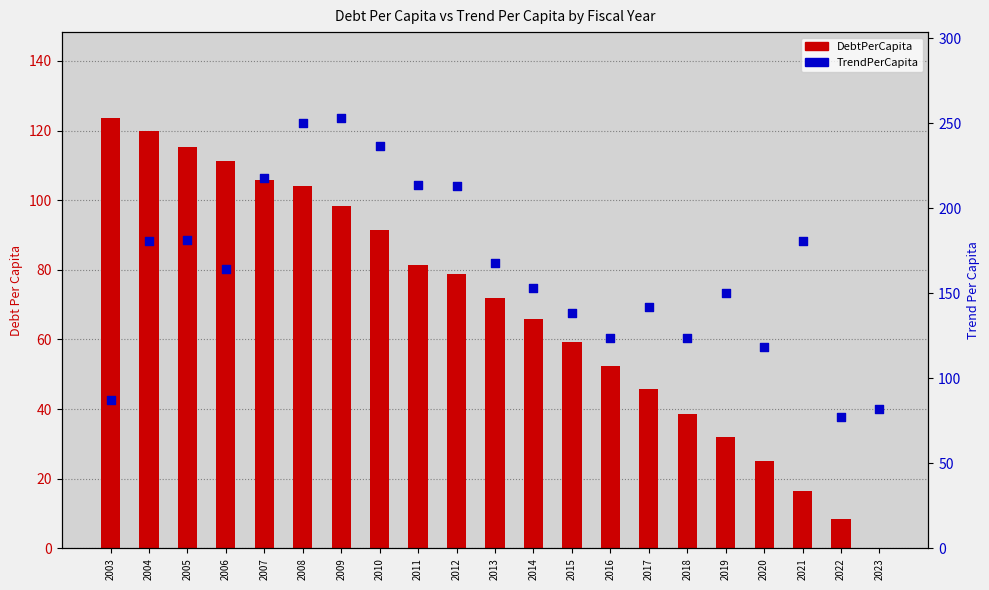

At which category is the sum across all series the highest?

2008